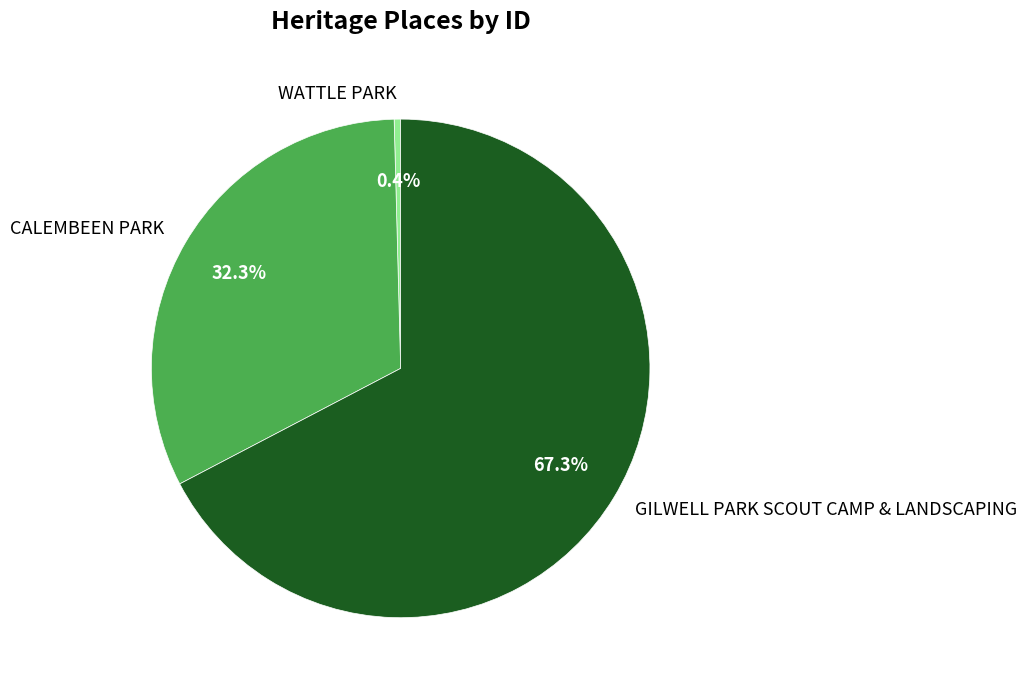

To the nearest percent, what is the difference between the largest and smallest slice percentages?

67%